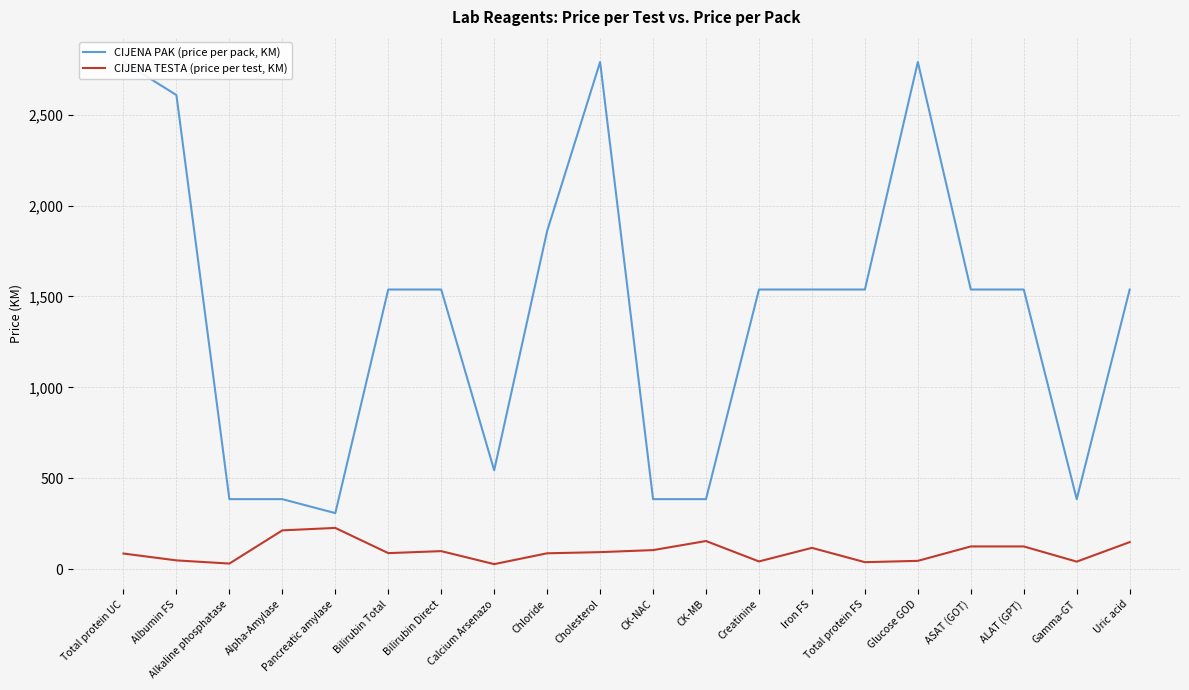

Does the chart have visible grid lines?

Yes